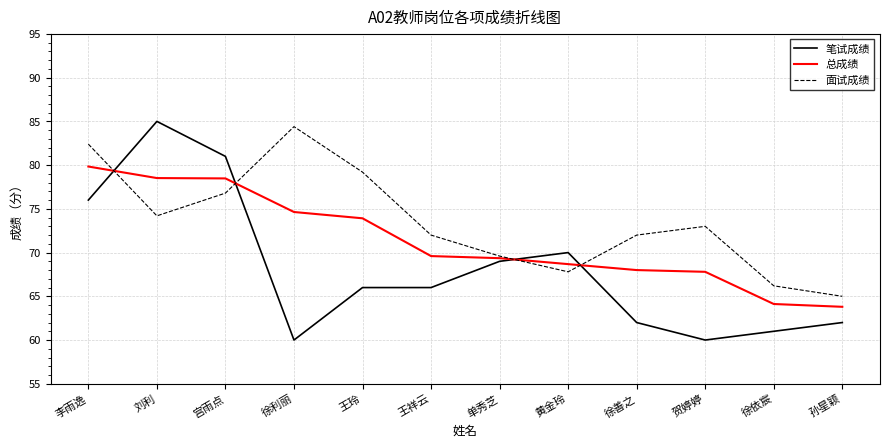

Reading left to right, list all the values displayed in this chart.

笔试成绩: 76.0	85.0	81.0	60.0	66.0	66.0	69.0	70.0	62.0	60.0	61.0	62.0
总成绩: 79.8	78.5	78.5	74.6	73.9	69.6	69.4	68.7	68.0	67.8	64.1	63.8
面试成绩: 82.4	74.2	76.8	84.4	79.2	72.0	69.6	67.8	72.0	73.0	66.2	65.0